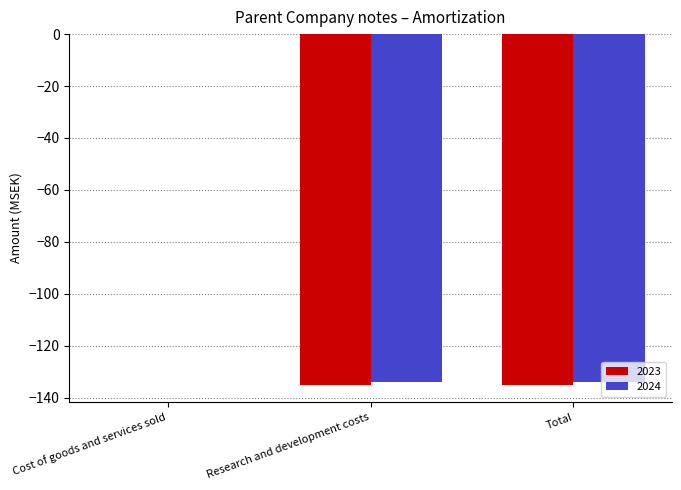

What is the total value across all series at Research and development costs?

-269